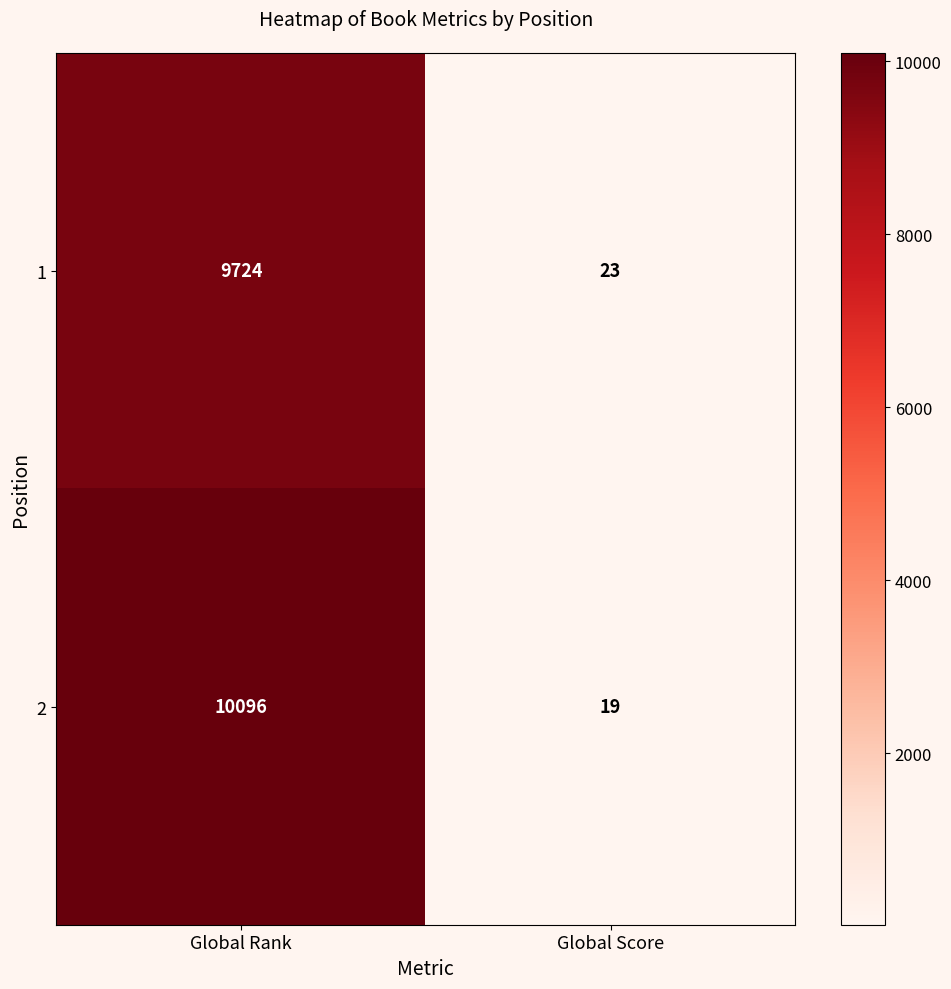

What is the sum of all 2 values?

10115